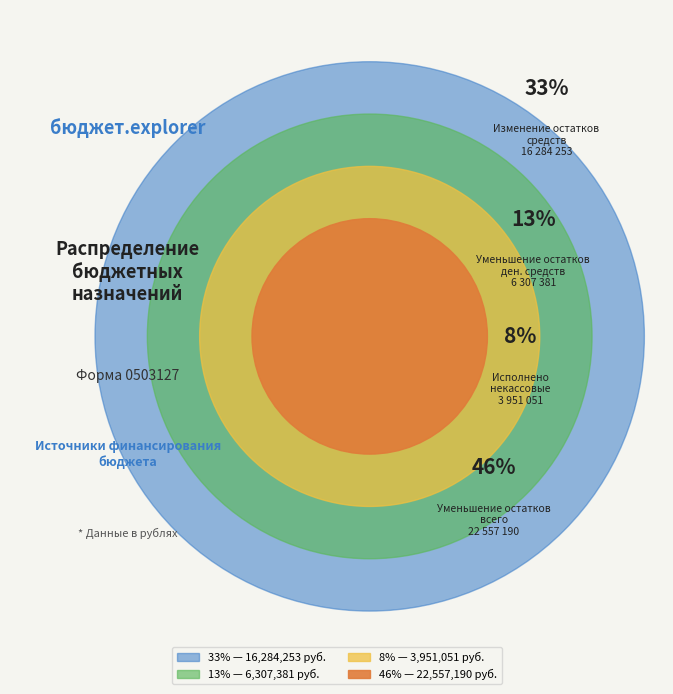

To the nearest percent, what portion does Уменьшение остатков средств, всего (720) represent?

46%